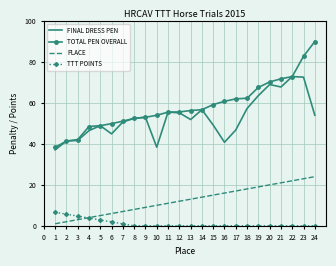

What is the sum of all TOTAL PEN OVERALL values?

1403.5